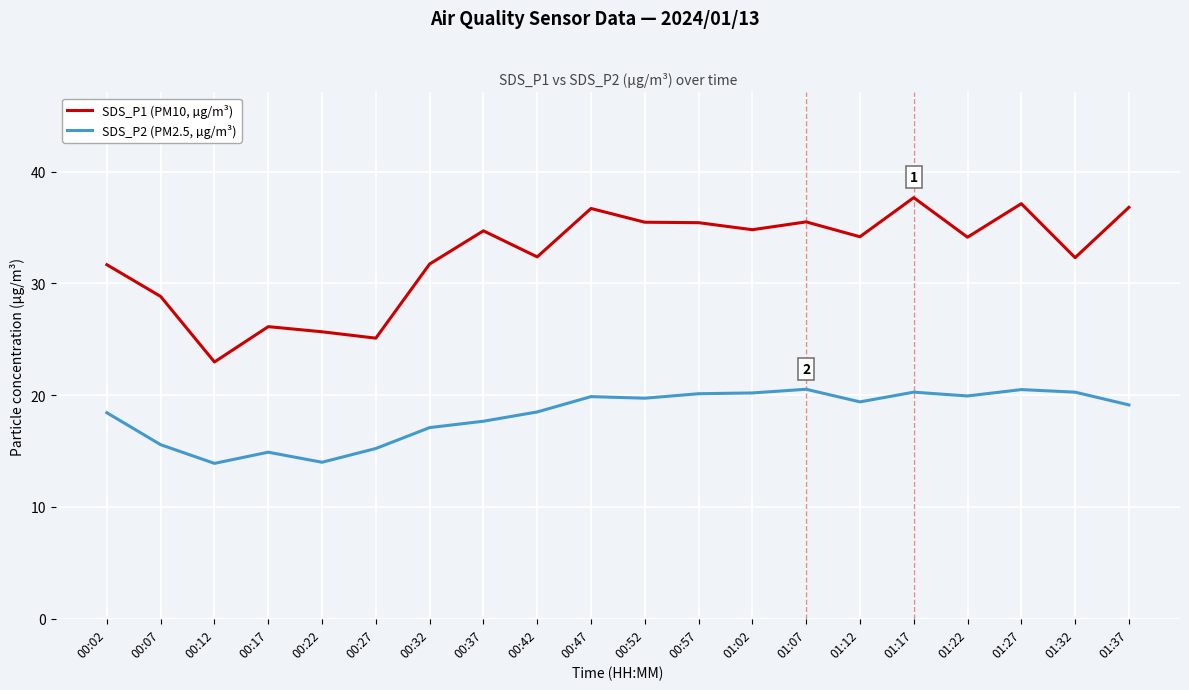

True or false: SDS_P2 (PM2.5, µg/m³) has more than 2 interior local peaks.

True